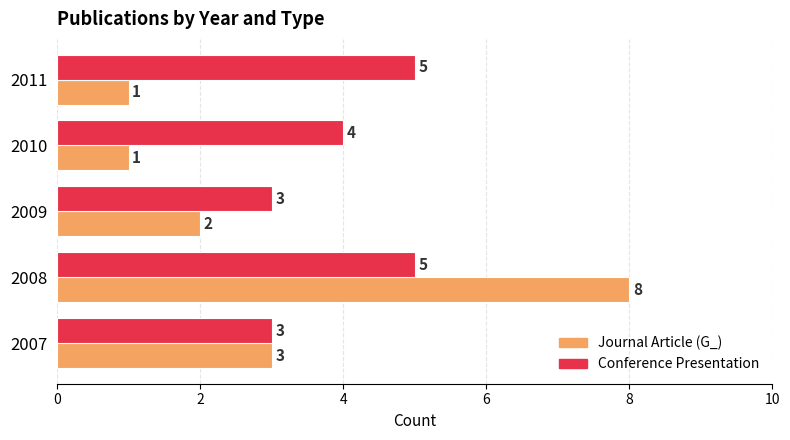

How many Conference Presentation values are between 3 and 5?

5